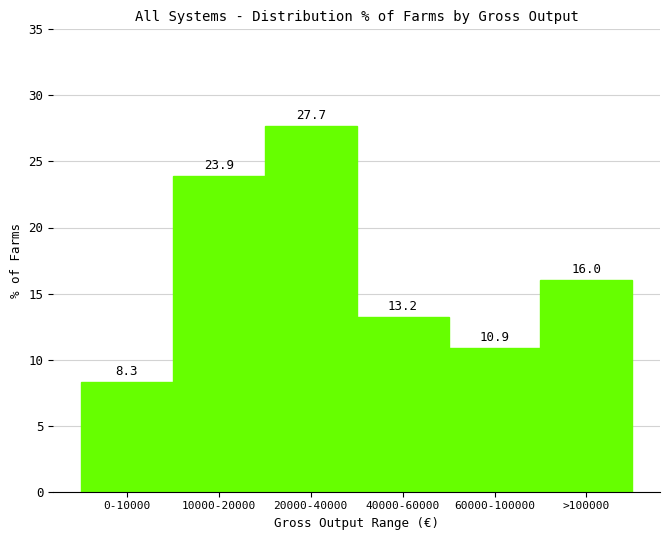

Reading left to right, extract all data points from this chart.

0-10000=8.3	10000-20000=23.9	20000-40000=27.7	40000-60000=13.2	60000-100000=10.9	>100000=16.0